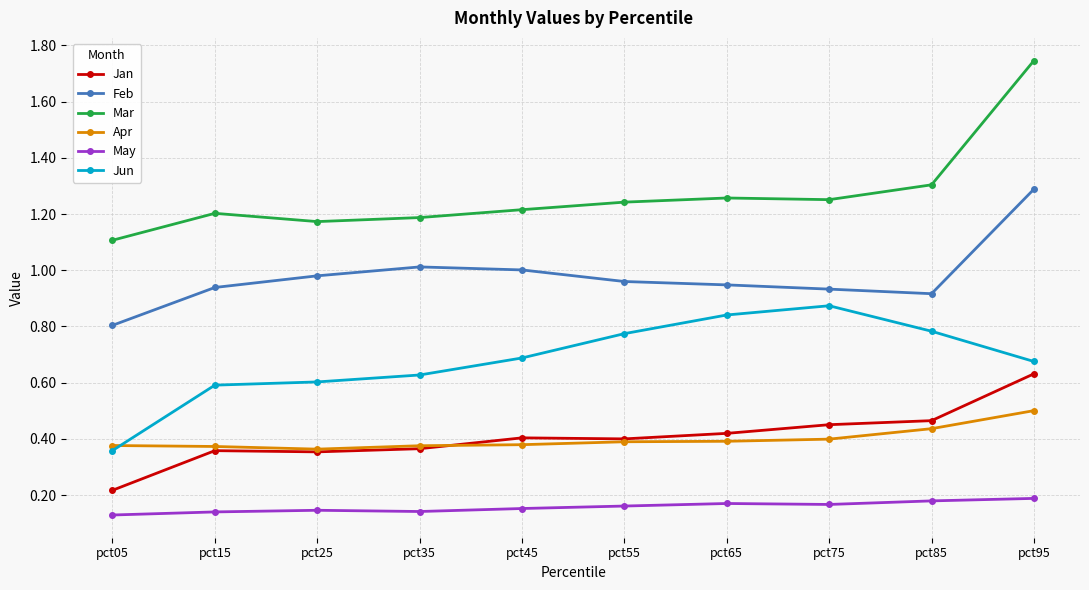

Does the chart display data point markers on the line(s)?

Yes